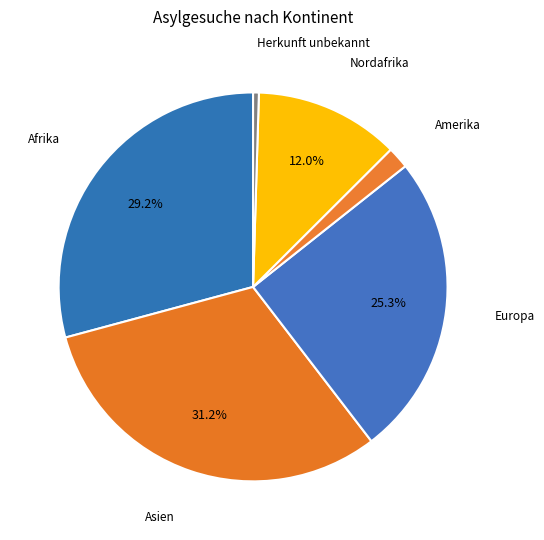

Which category has the biggest portion of the pie?

Asien